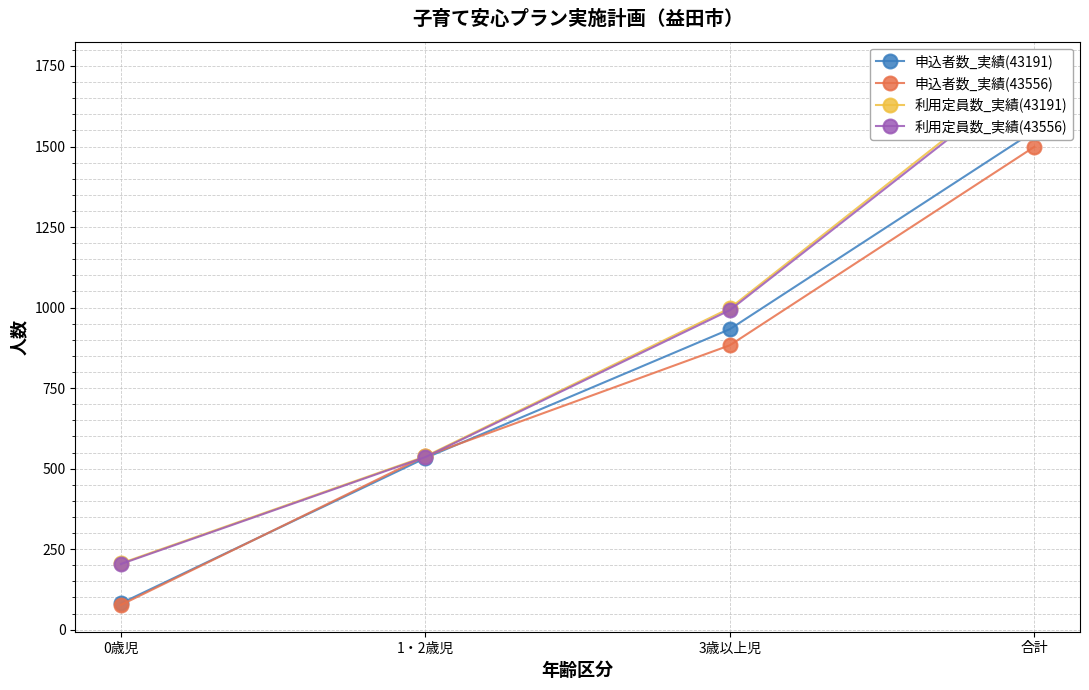

At how many categories does at least one series exceed 167?

4